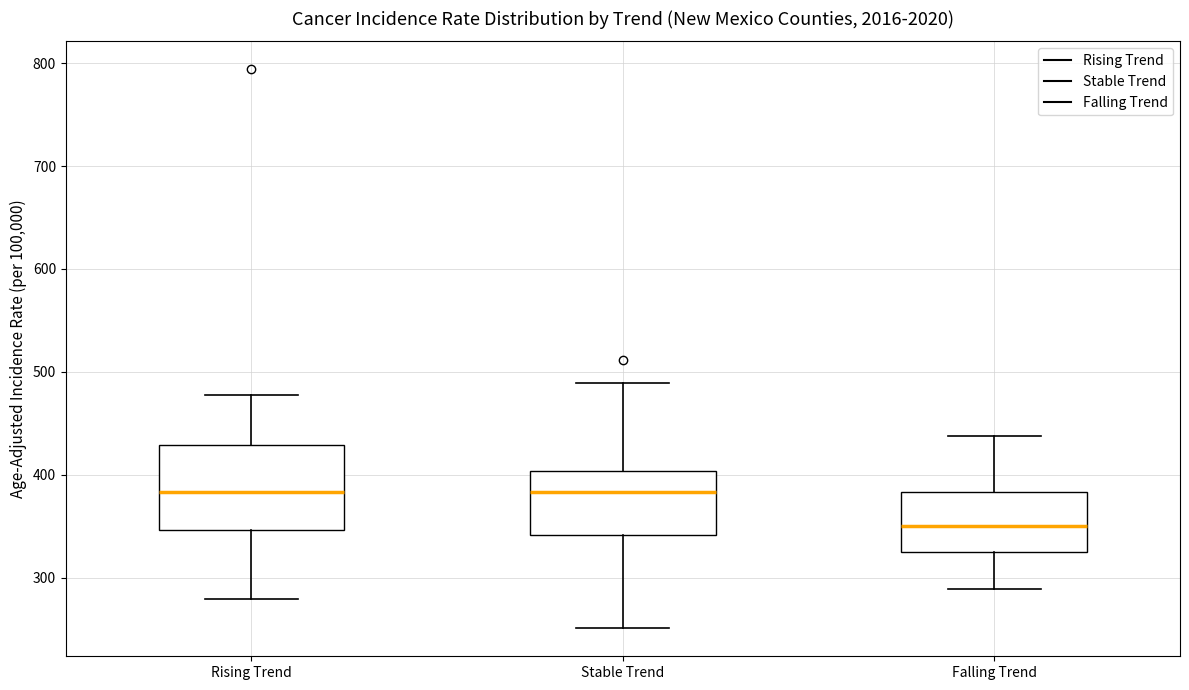

Reading left to right, read every box against the y-axis: the position of its median line, the range the box covers, and the ends of its whiskers. The values are not printed on the chart, so give them approximately, as read against the axis.

Rising Trend: median 380, box 350 to 430, whiskers 280 to 480
Stable Trend: median 380, box 340 to 400, whiskers 250 to 490
Falling Trend: median 350, box 330 to 380, whiskers 290 to 440